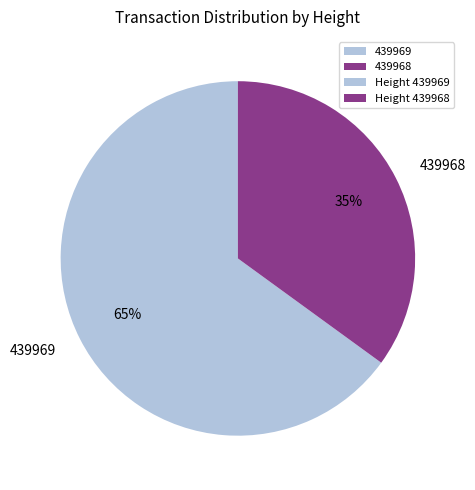

How many segments does this pie chart have?

2